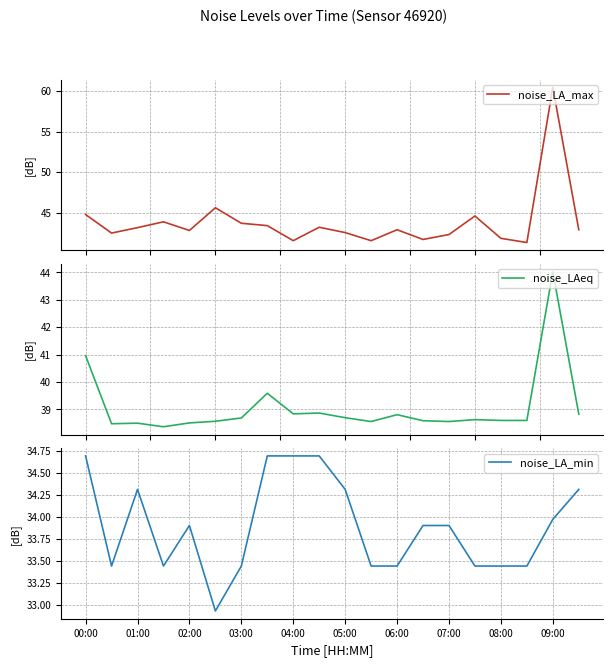

At which label does noise_LA_min first exceed 33?

00:00